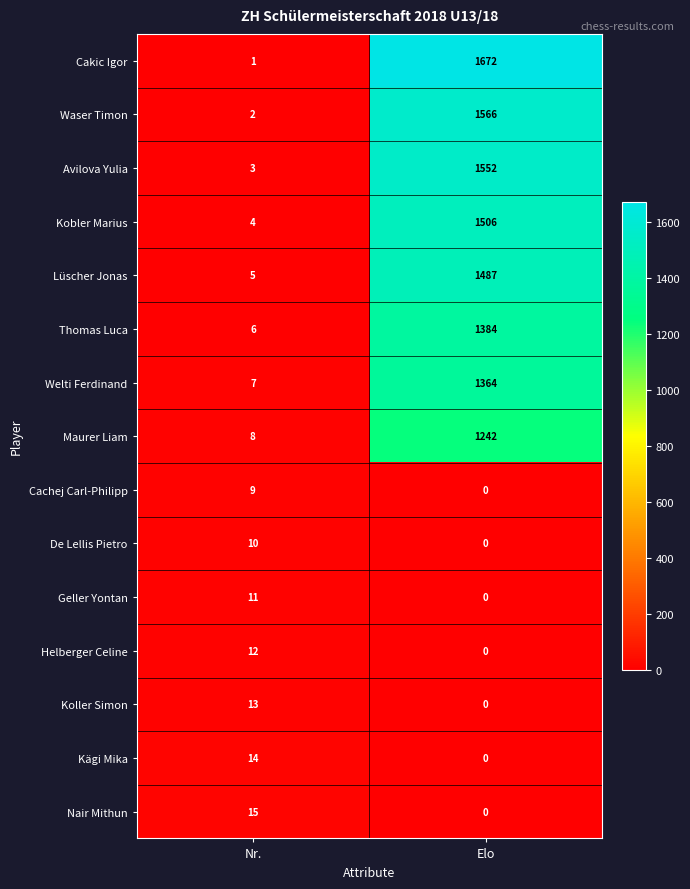

Which label corresponds to the smallest value in the chart?

Elo